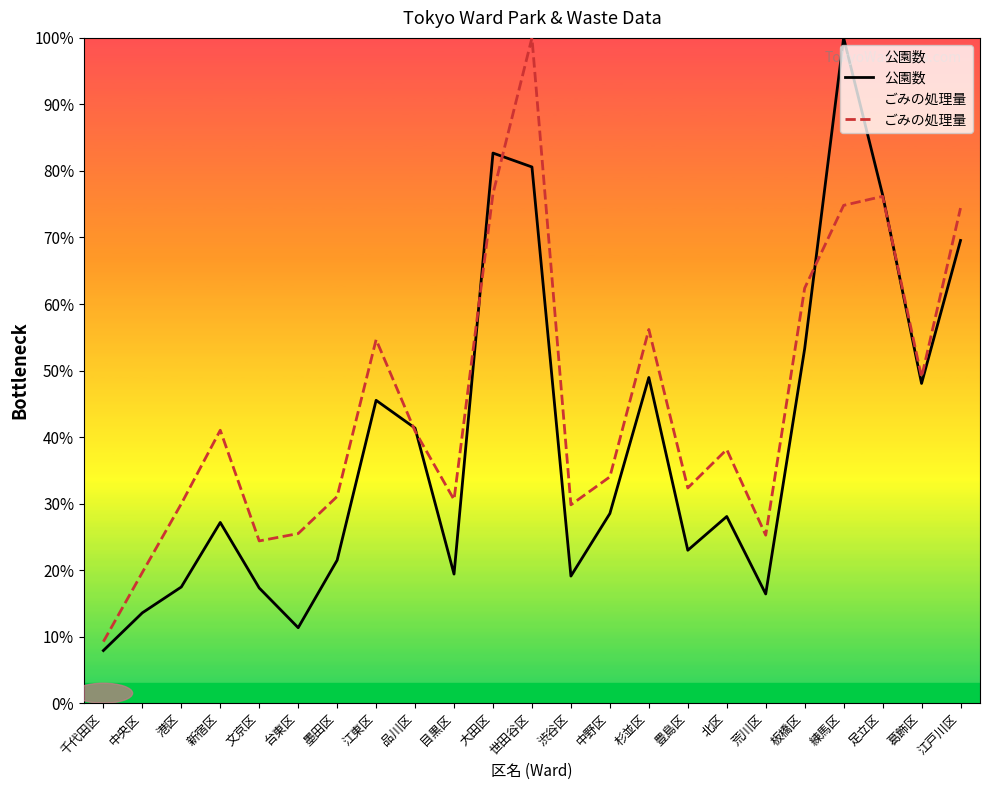

At which label does 公園数 first exceed 28?

江東区